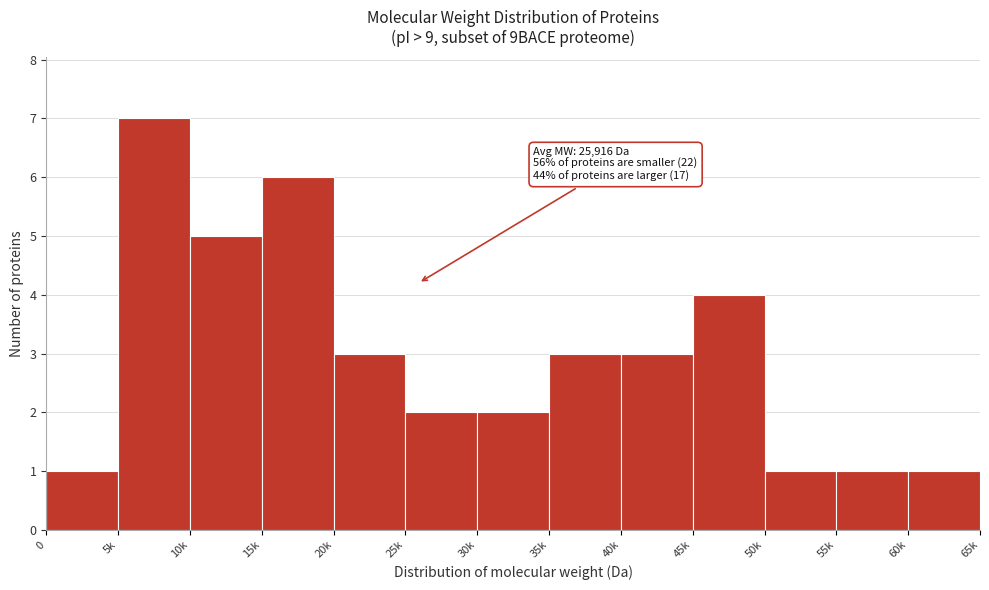

Reading left to right, extract all data points from this chart.

1	7	5	6	3	2	2	3	3	4	1	1	1